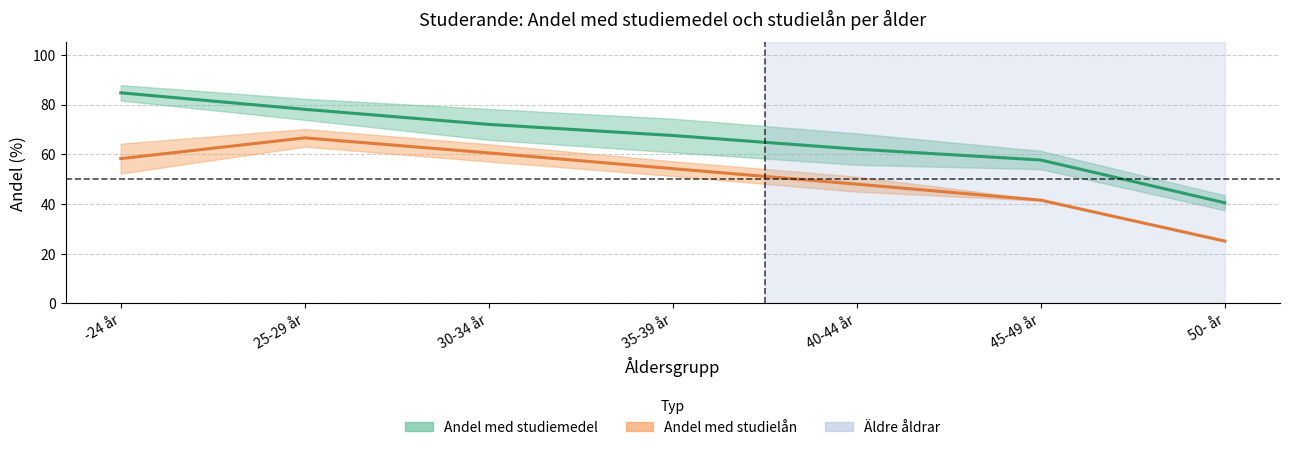

Reading left to right, extract all data points from this chart.

Andel med studiemedel (medel): -24 år=84.7	25-29 år=78.1	30-34 år=72.0	35-39 år=67.6	40-44 år=62.1	45-49 år=57.7	50- år=40.5
Andel med studielån (medel): -24 år=58.3	25-29 år=66.6	30-34 år=60.6	35-39 år=54.2	40-44 år=48.0	45-49 år=41.5	50- år=25.1